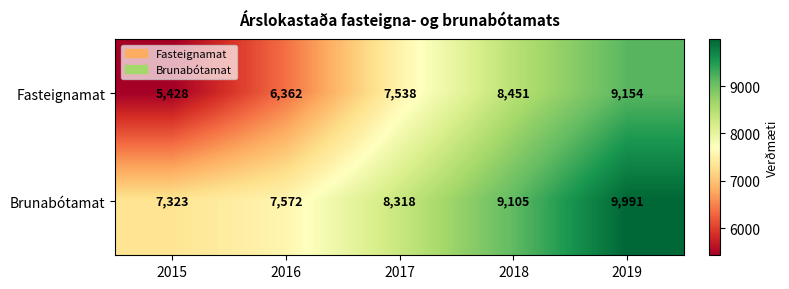

Rank the series at 2015 from highest to lowest value.

Brunabótamat, Fasteignamat